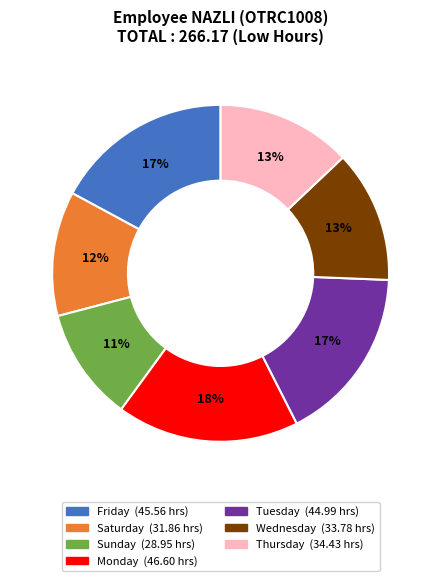

Is there any slice that represents more than half of the pie?

No